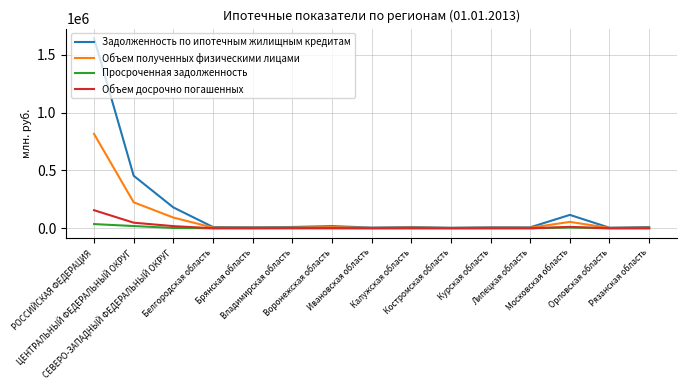

Which series has the largest range (max minus min)?

Задолженность по ипотечным жилищным кредитам